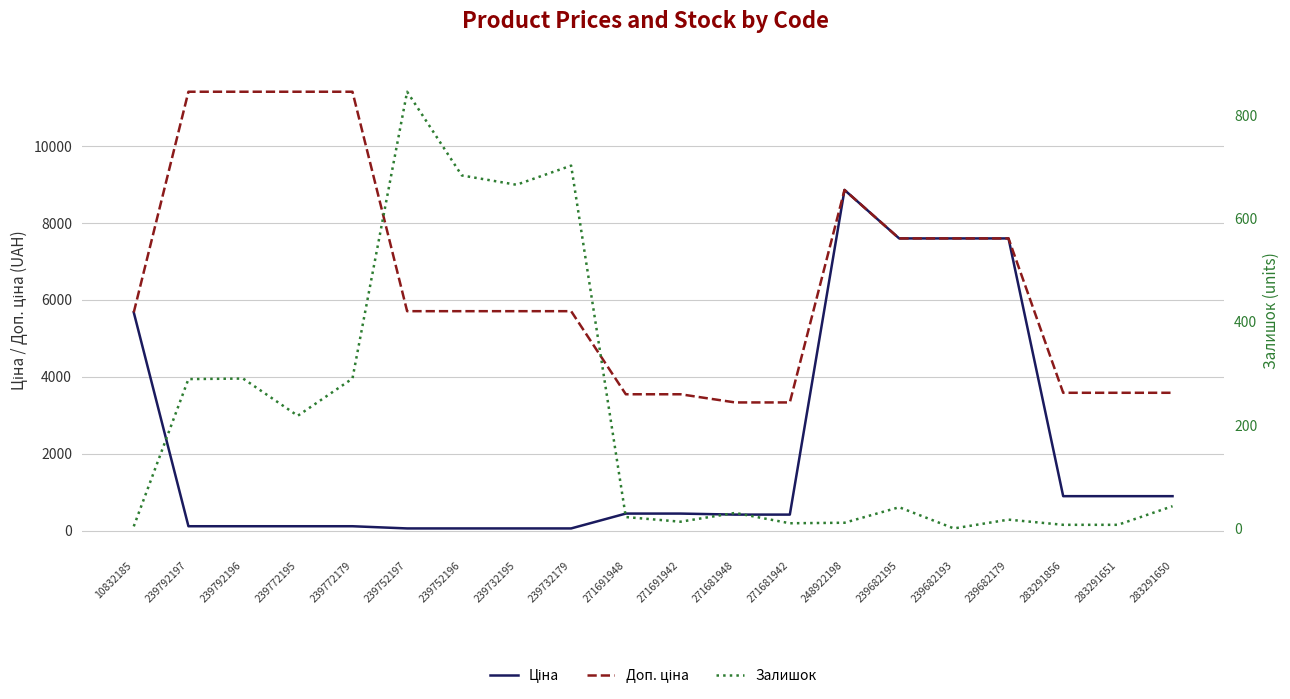

How many intersections are there between Залишок and Ціна?

2